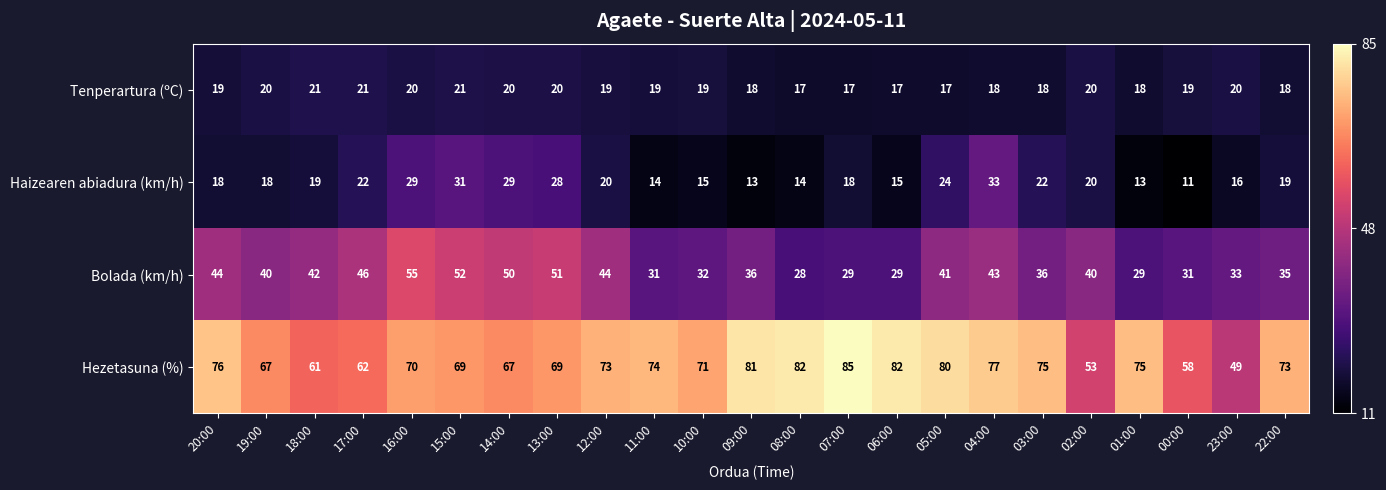

Which series has the widest spread of values?

Hezetasuna (%)